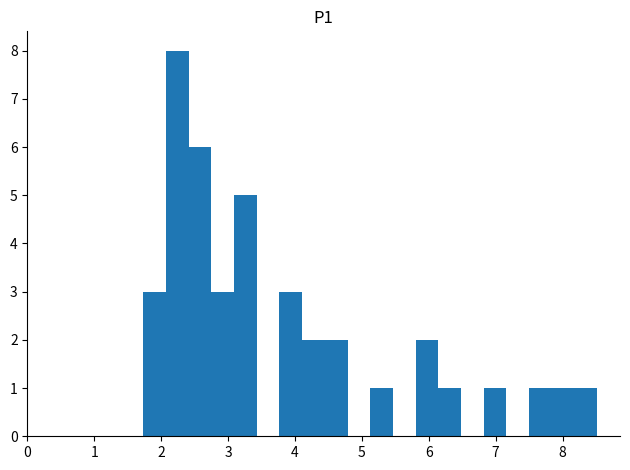

Read against the x-axis, roughly where is the centre of the tallest bar?

2.2